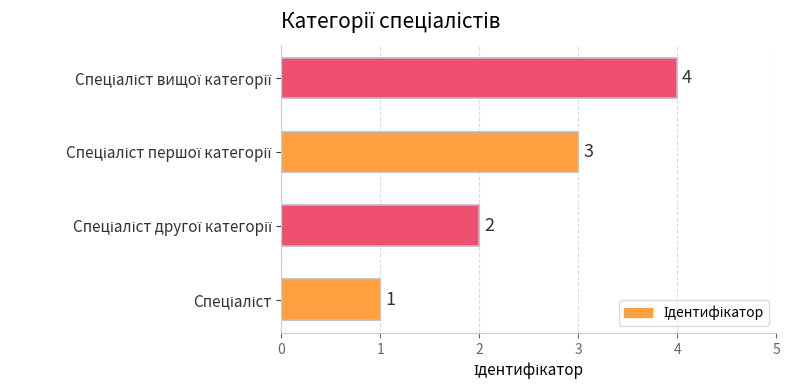

Count the values in the range 2 to 4.

3